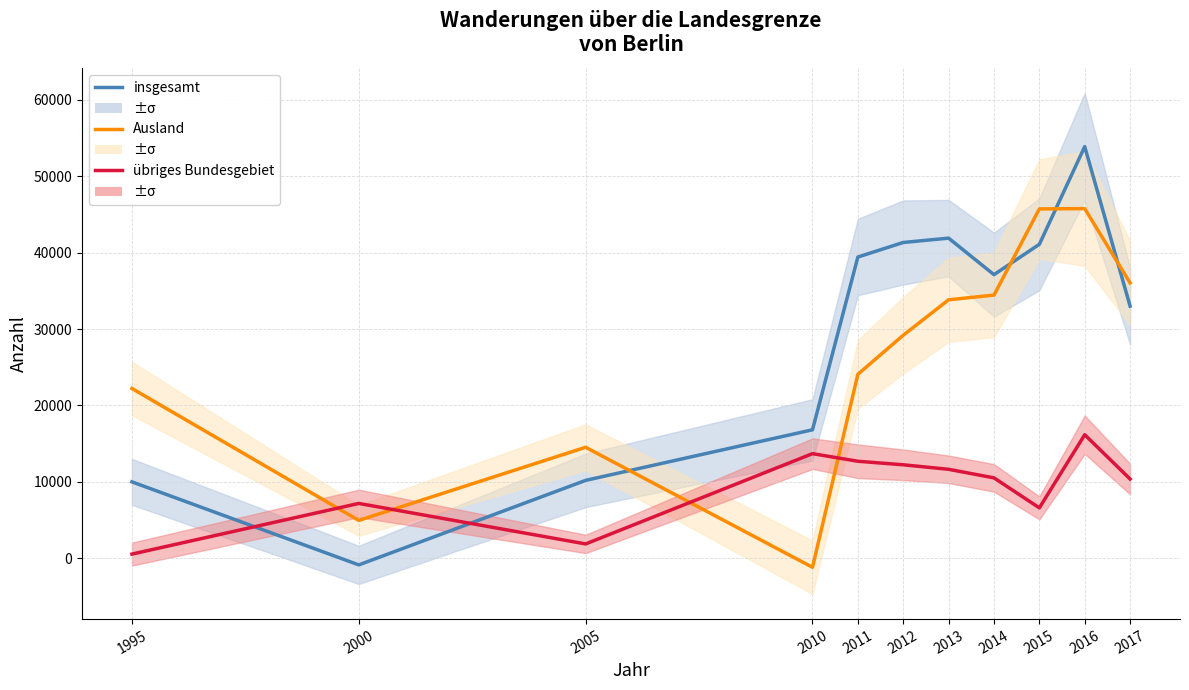

True or false: übriges Bundesgebiet has a value of 723 at 2005.

False